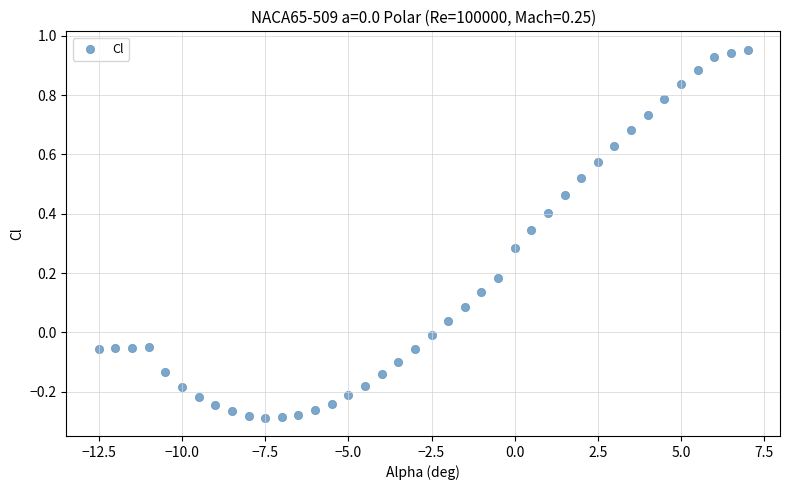

What is the range of X values (max minus min)?

19.5